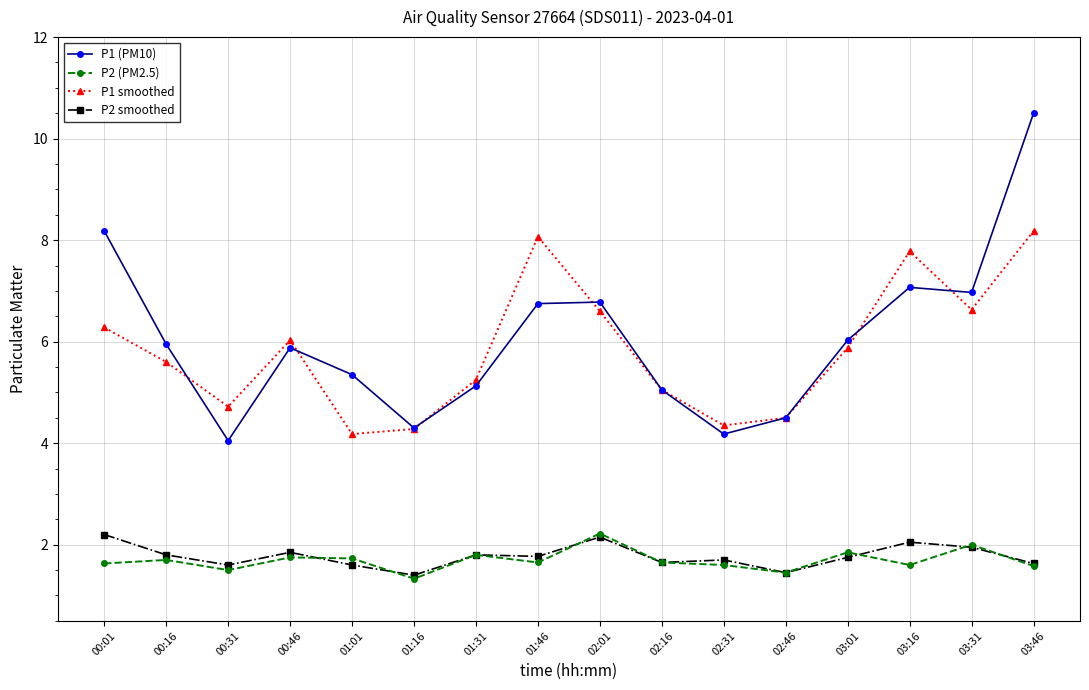

How many distinct data groups are displayed?

4